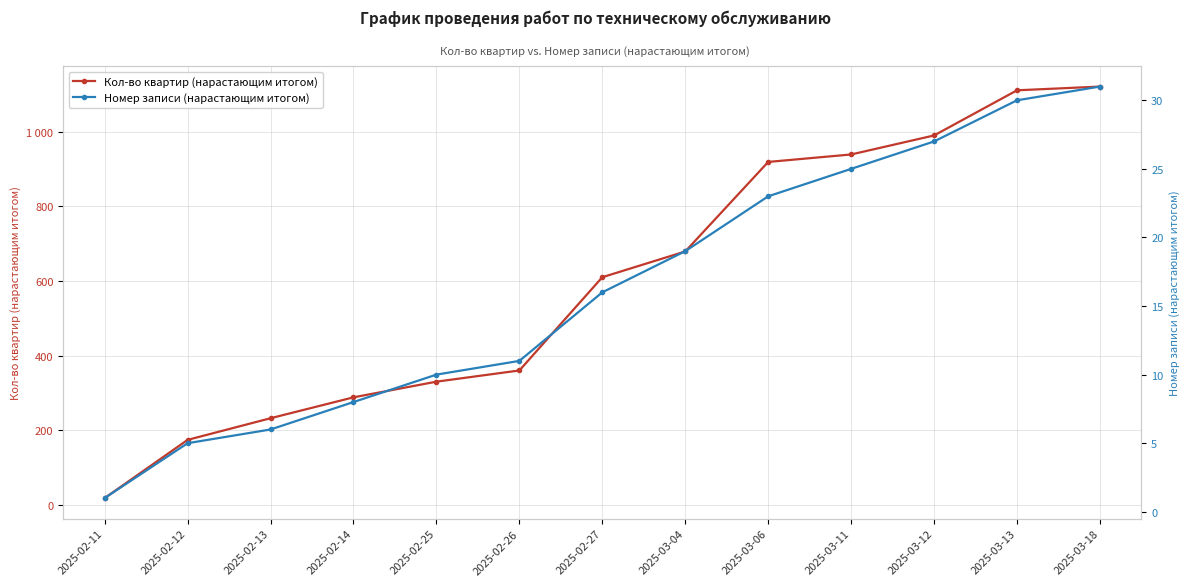

Is it true that Номер записи (нарастающим итогом) equals 4 at 2025-02-26?

False